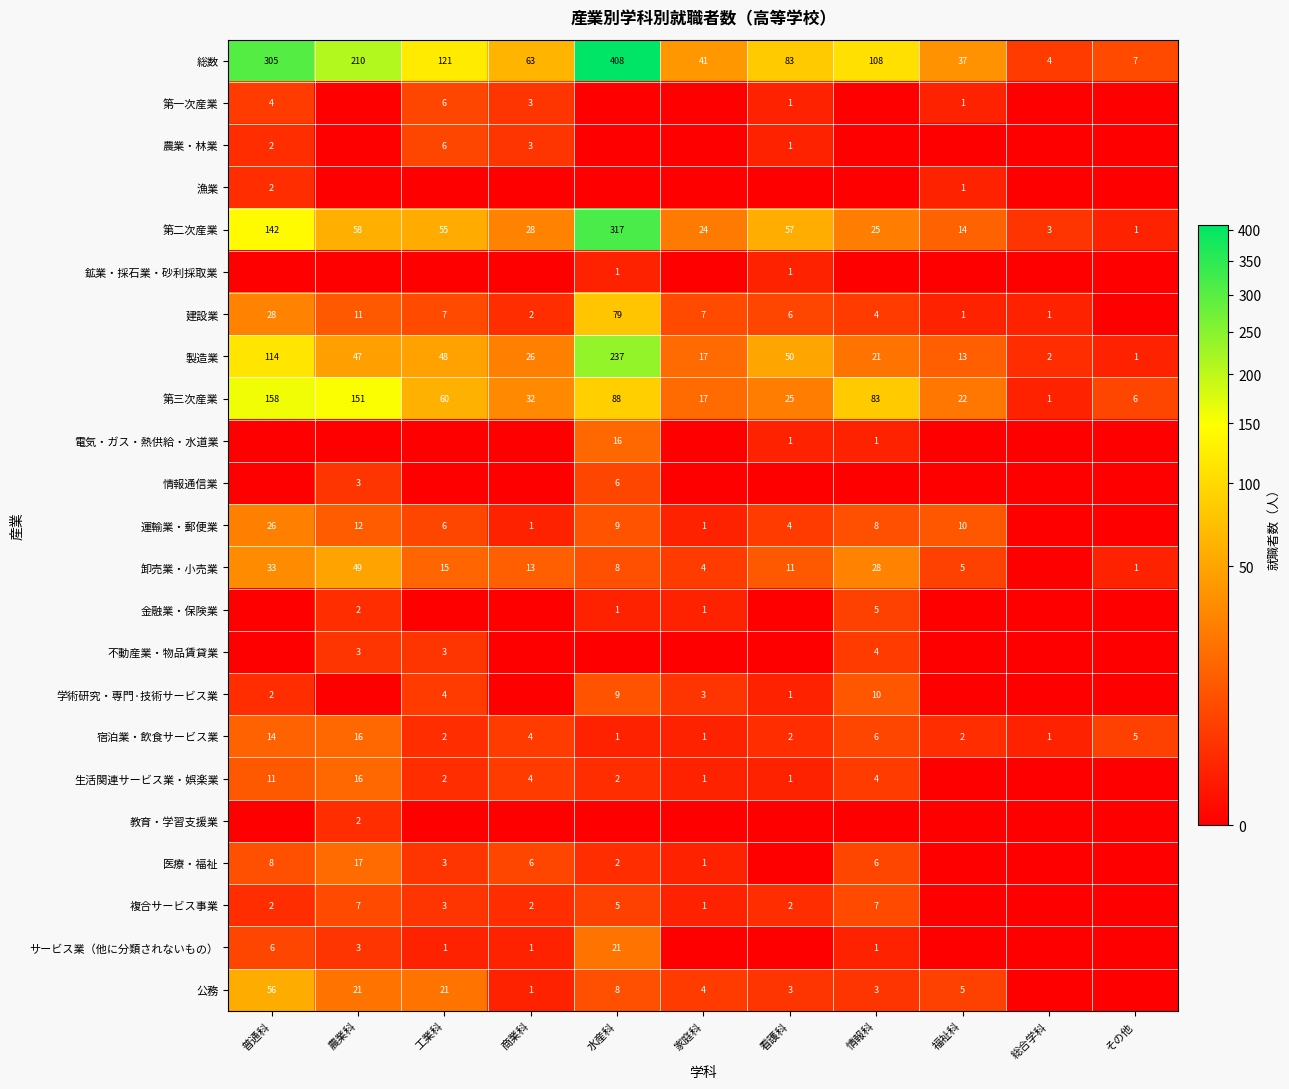

List the labels in order of 第三次産業 value, largest first.

普通科, 農業科, 水産科, 情報科, 工業科, 商業科, 看護科, 福祉科, 家庭科, その他, 総合学科